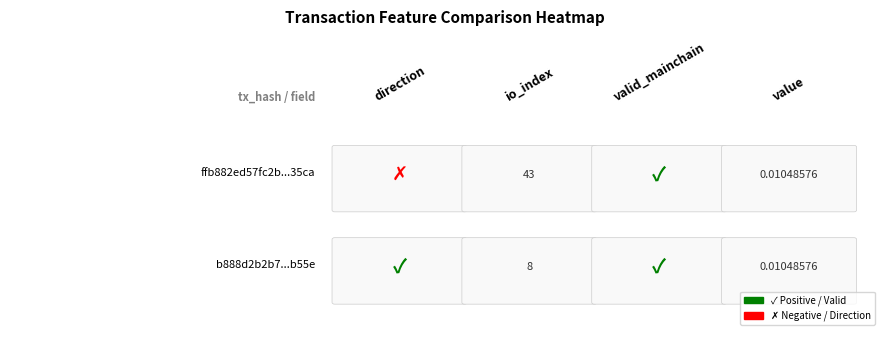

What is the difference between the b888d2b2b70e50402099e316caeebebb7ea3b55 values at io_index and valid_mainchain?

7.0